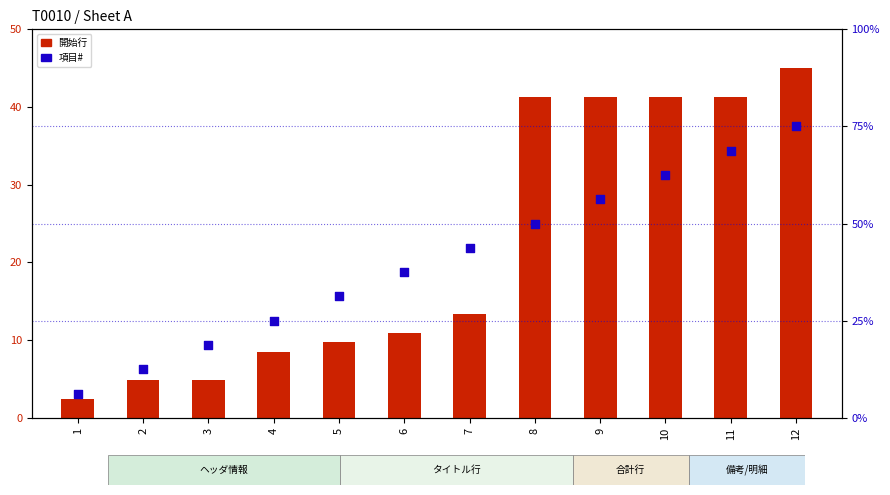

At how many categories does at least one series exceed 28?

8